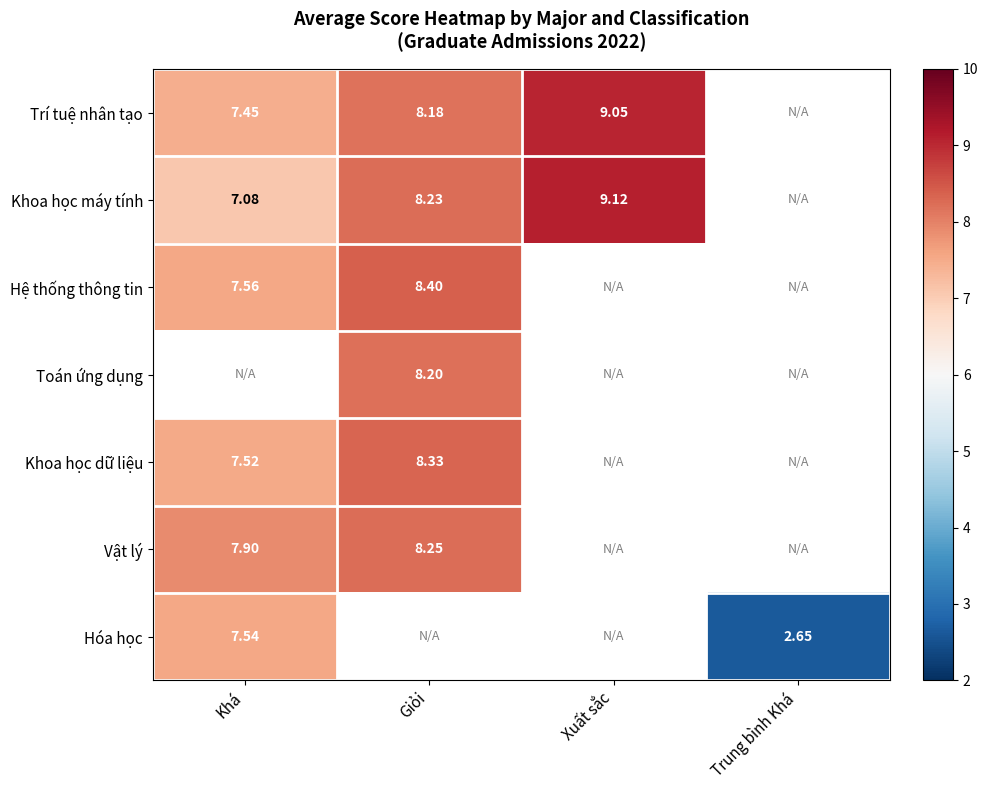

What is the minimum value for Vật lý?

7.9